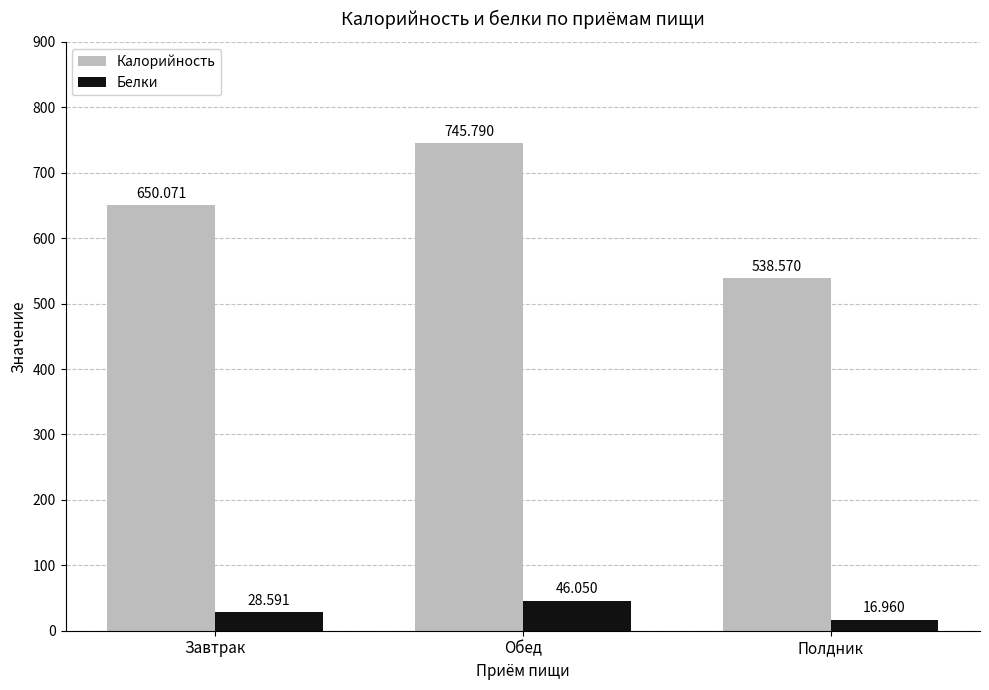

Which series has the widest spread of values?

Калорийность